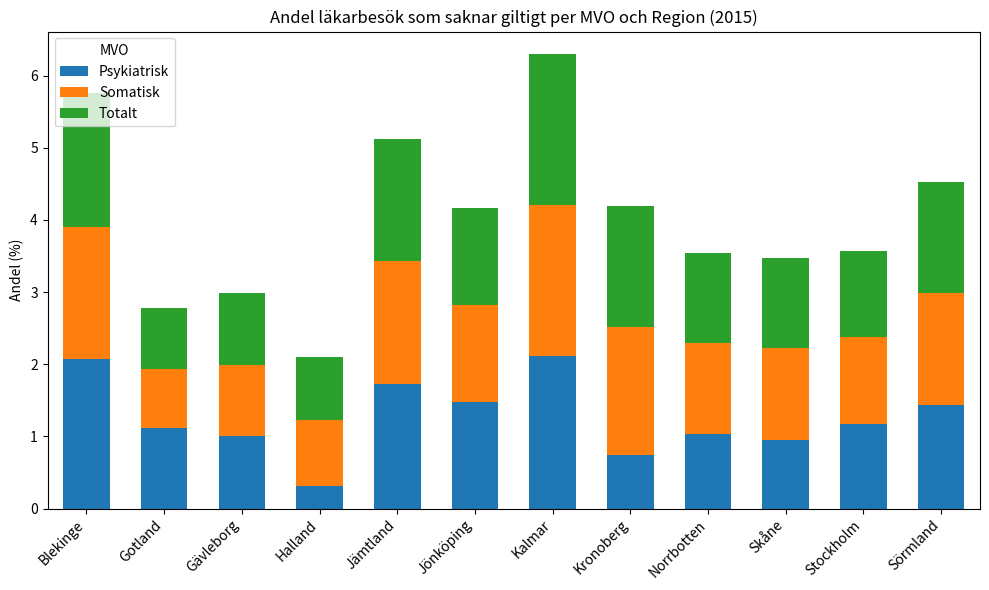

What is the total value across all series at Halland?

2.1